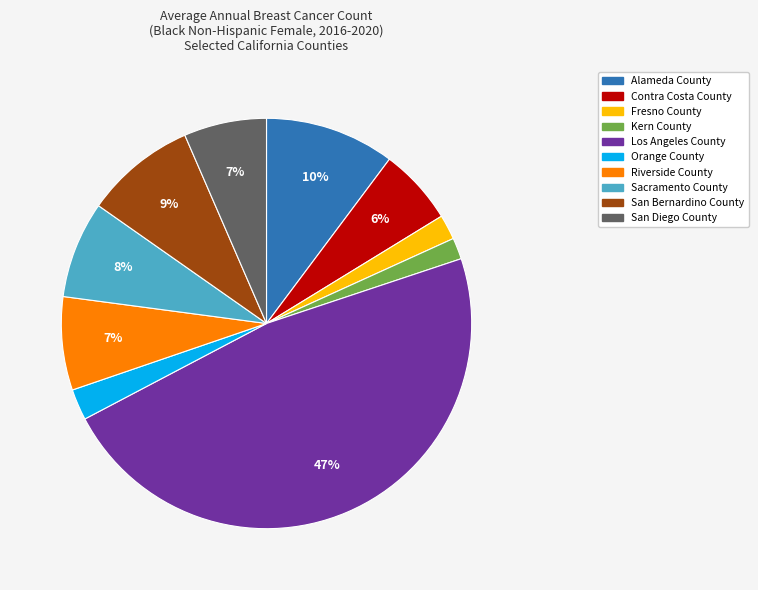

Does Los Angeles County represent more than half of the total?

No